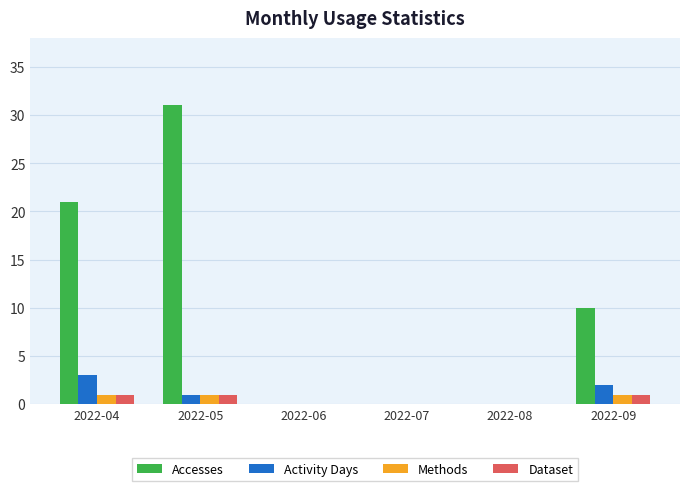

What is the greatest value displayed?

31